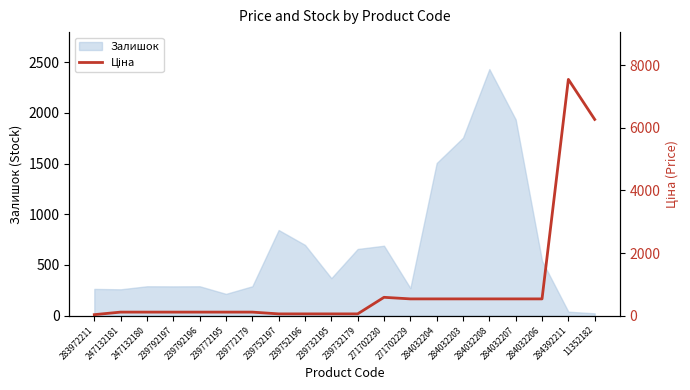

The chart shows a value of 249.8 at 284032203. True or false?

False